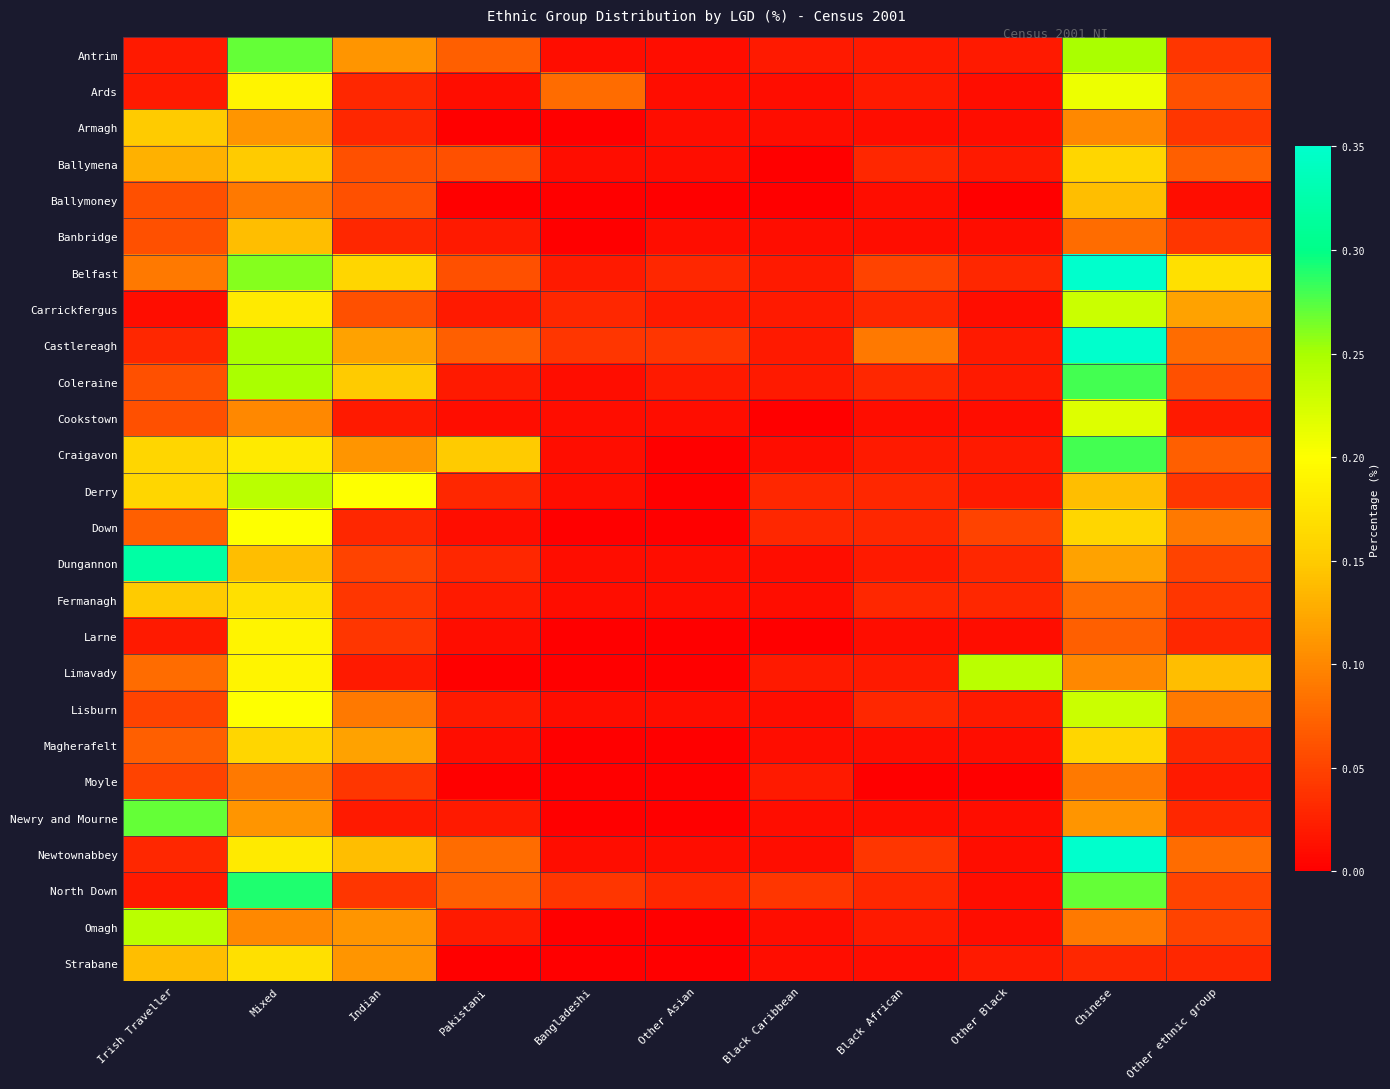

Rank the series at Other Asian from lowest to highest value.

Ballymoney, Craigavon, Derry, Down, Larne, Limavady, Magherafelt, Moyle, Newry and Mourne, Omagh, Strabane, Antrim, Ards, Armagh, Ballymena, Banbridge, Cookstown, Dungannon, Fermanagh, Lisburn, Newtownabbey, Carrickfergus, Coleraine, Belfast, North Down, Castlereagh